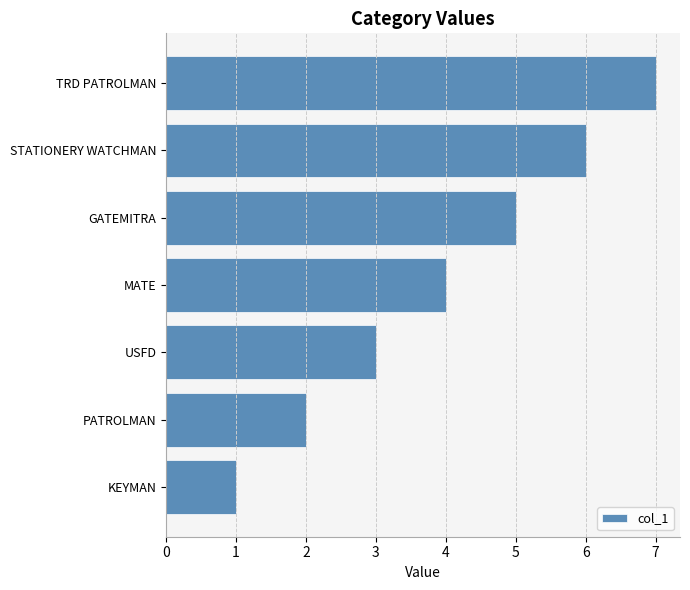

The value at USFD is 1. True or false?

False